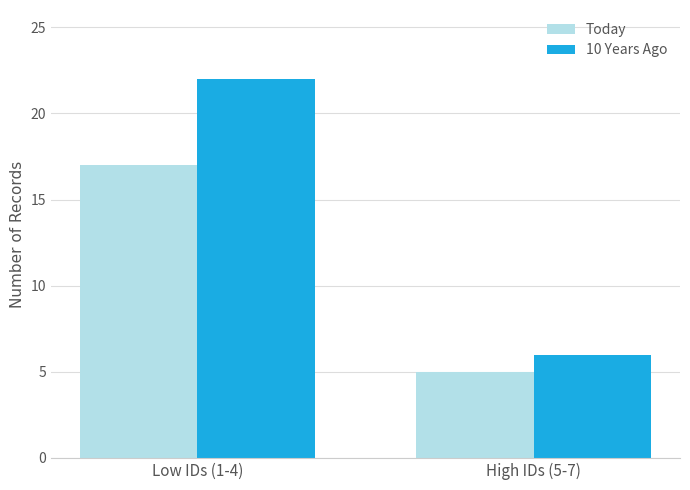

What is the minimum value shown in the chart?

5